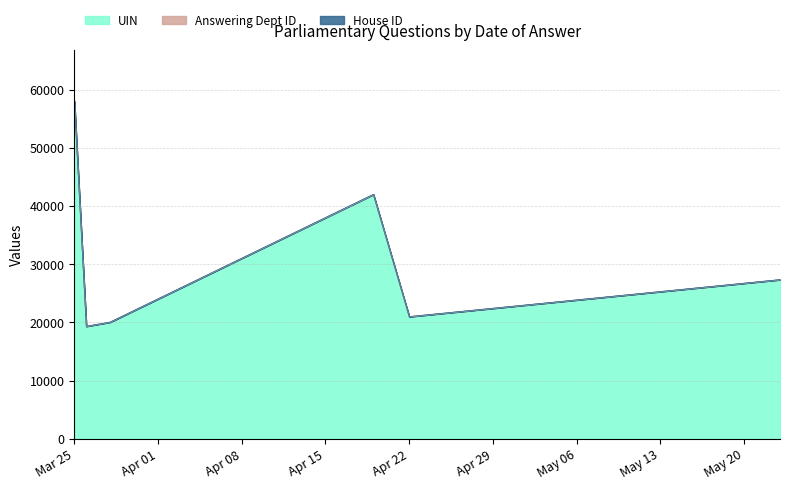

How many lines are shown in the chart?

3